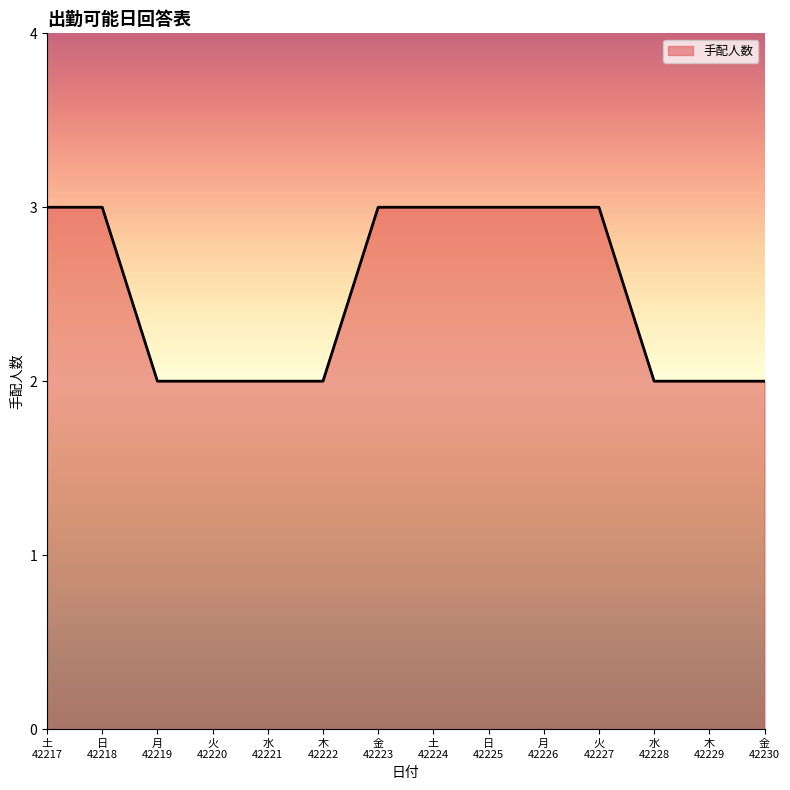

What is the difference between the second highest and minimum values?

1